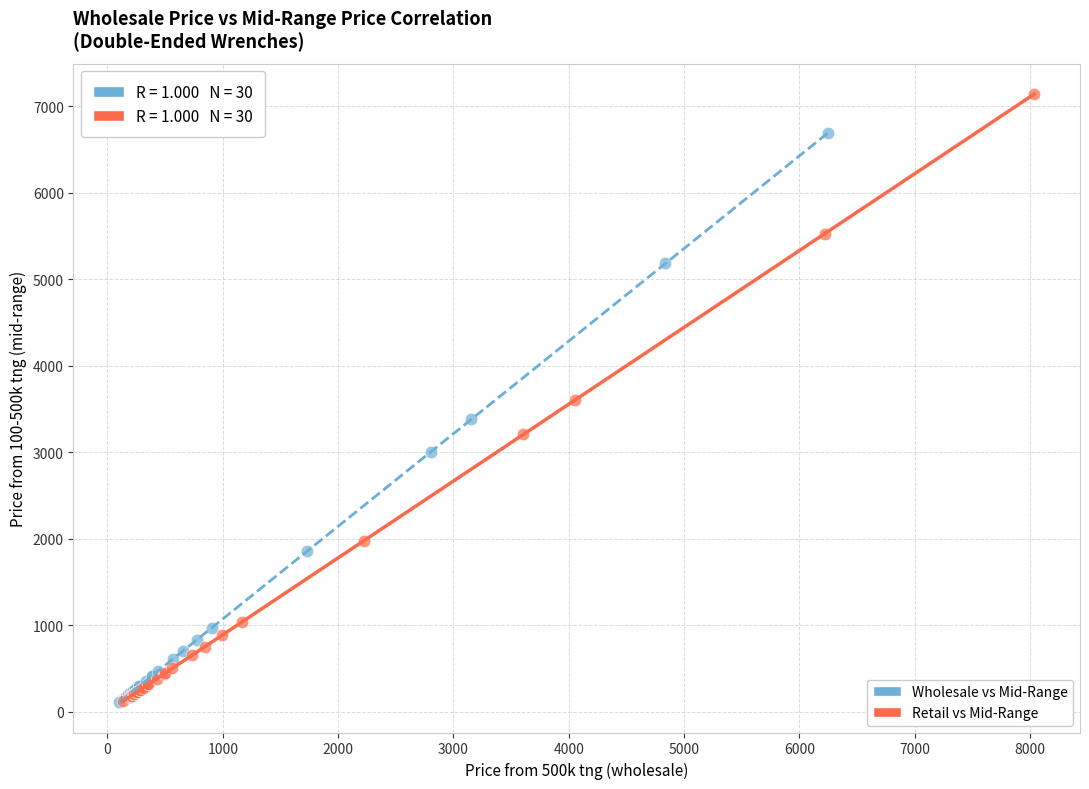

What are all the series names shown in the legend?

Wholesale vs Mid-Range, Retail vs Mid-Range